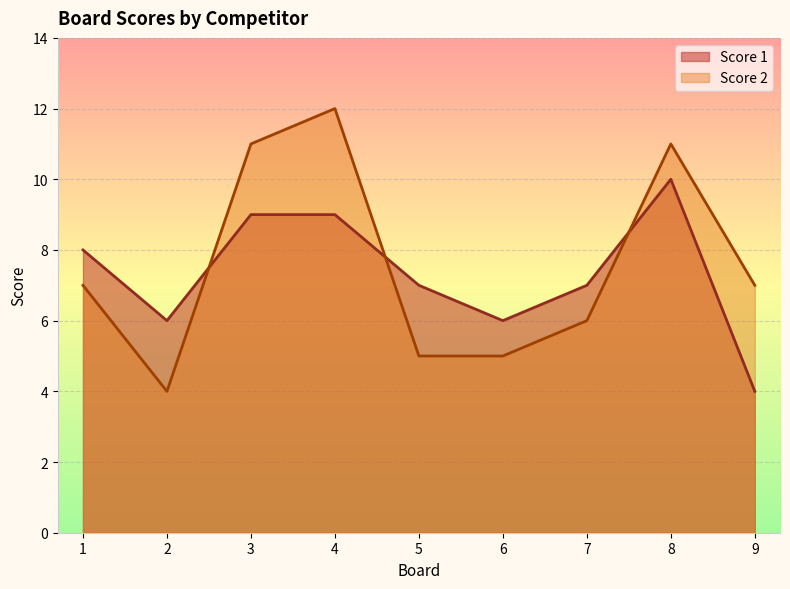

After their last crossing, which series has the higher values: Score 1 or Score 2?

Score 2